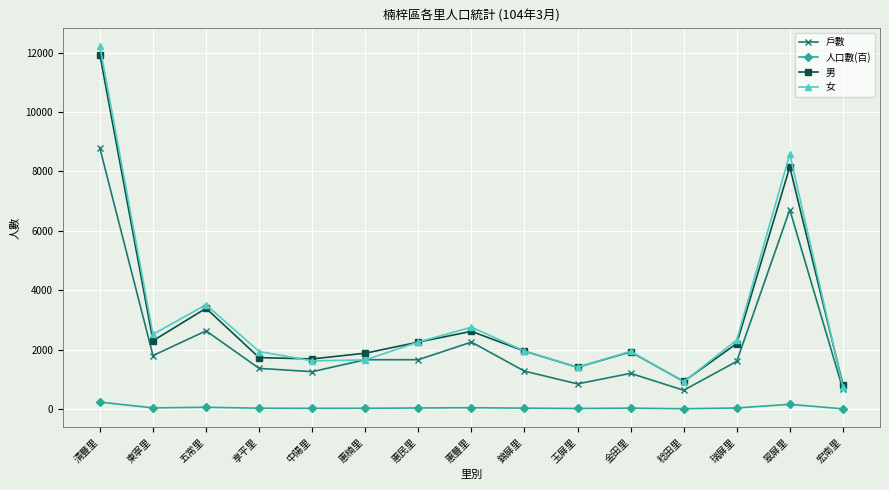

Which series has the widest spread of values?

女